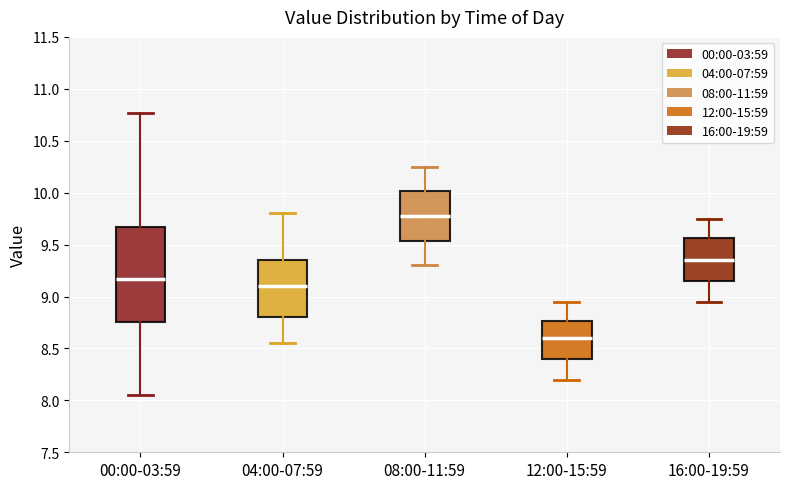

Which box's median line is the highest?

08:00-11:59